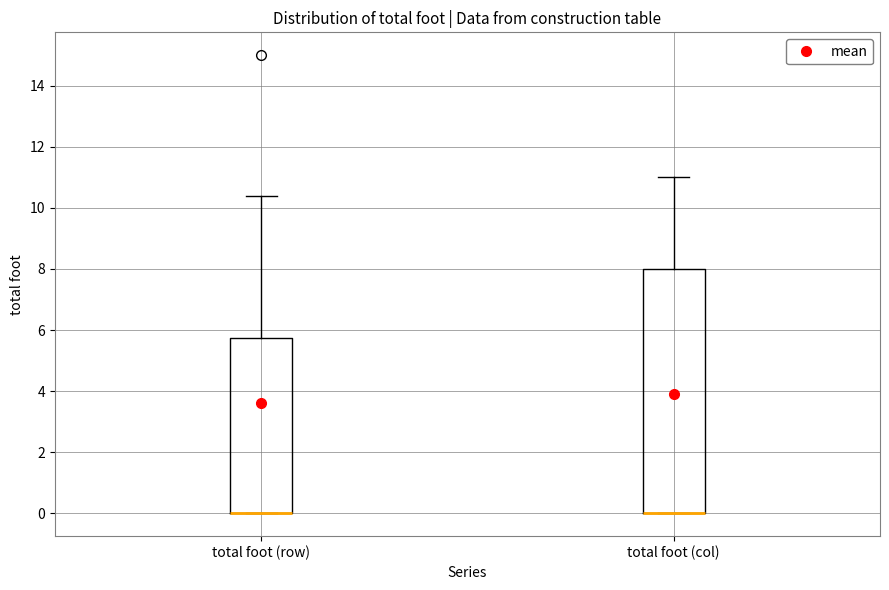

Which box is the tallest, from its lower edge to its upper edge?

total foot (col)